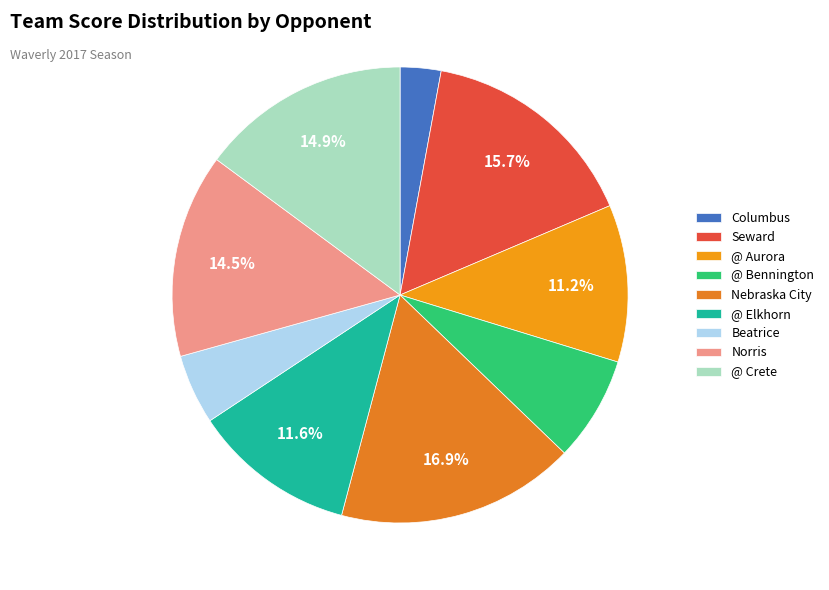

Which category has the smallest portion of the pie?

Columbus